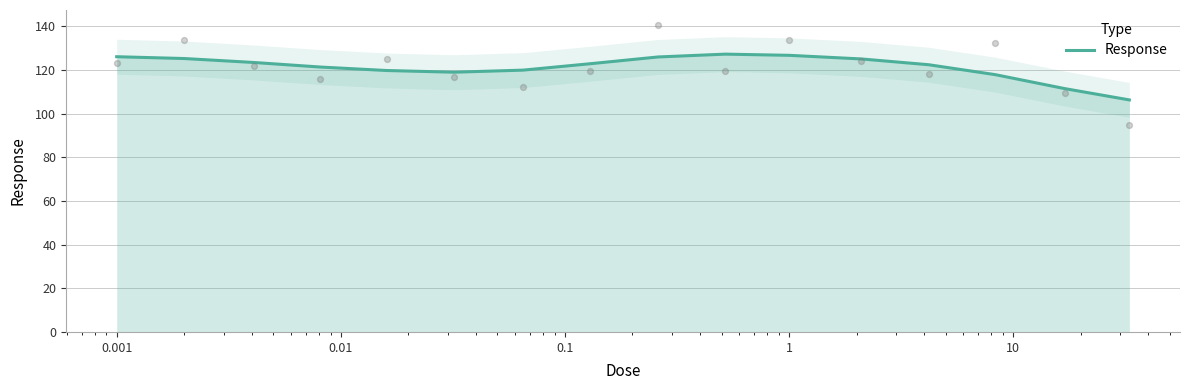

What is the lowest value of the Response series?

106.3